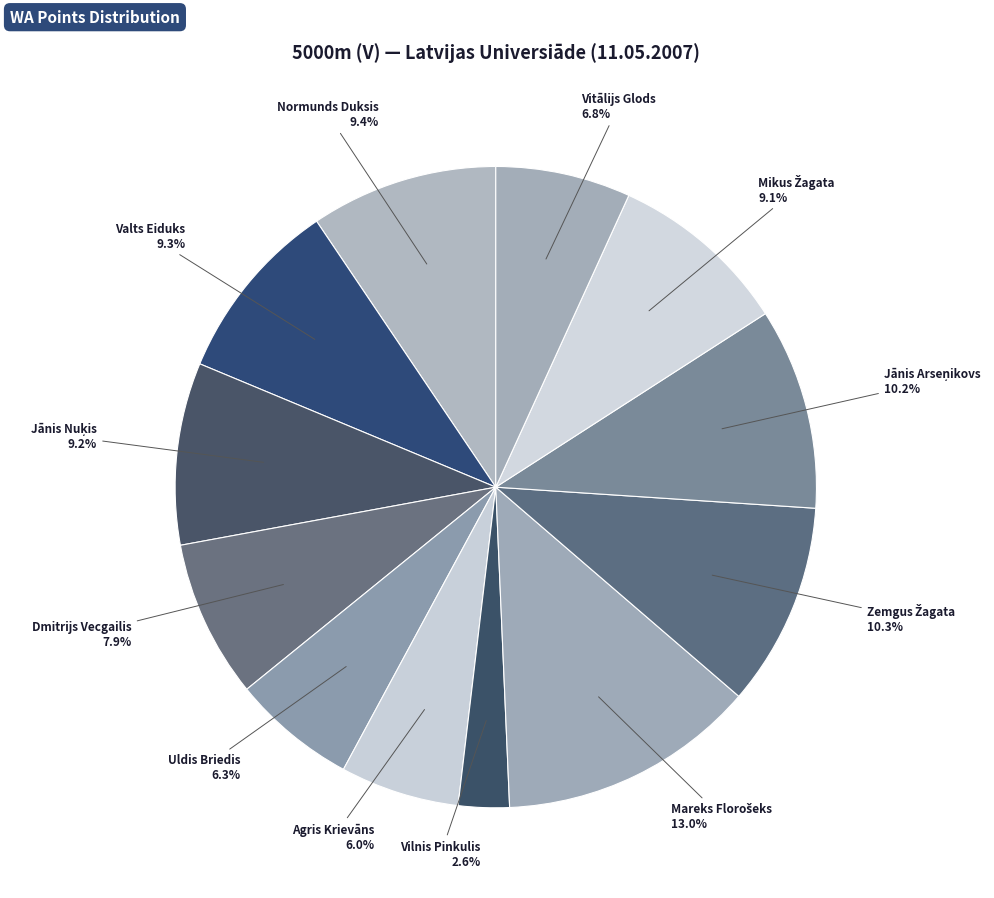

Which category has the smallest portion of the pie?

Vilnis Pinkulis